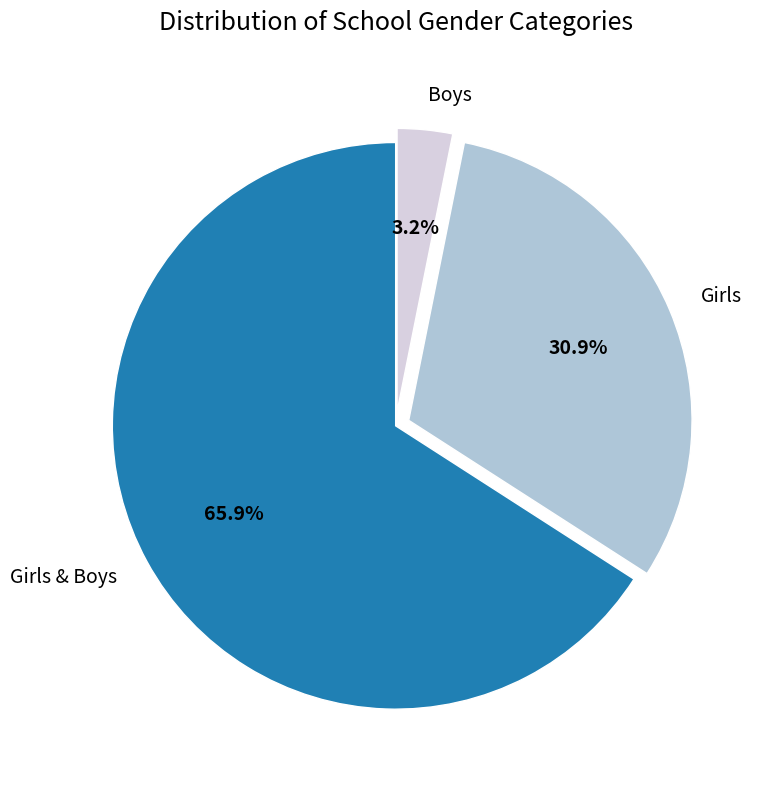

What percentage is the Girls slice, to the nearest percent?

31%